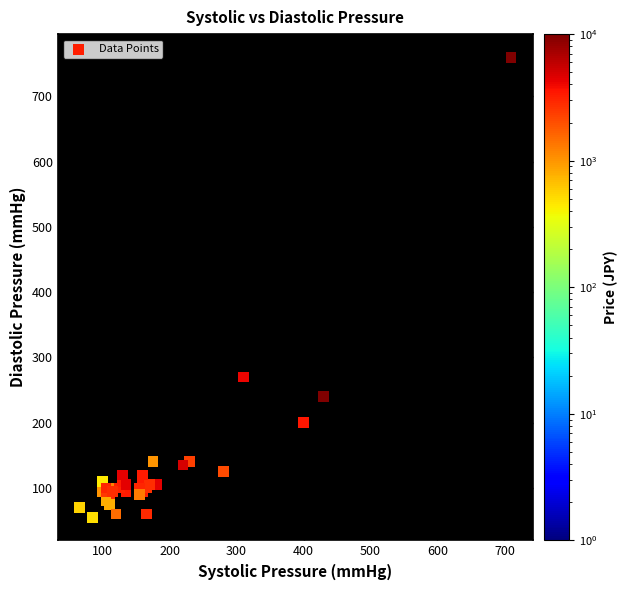

What Y value in the scatter plot is closest to 407?

270